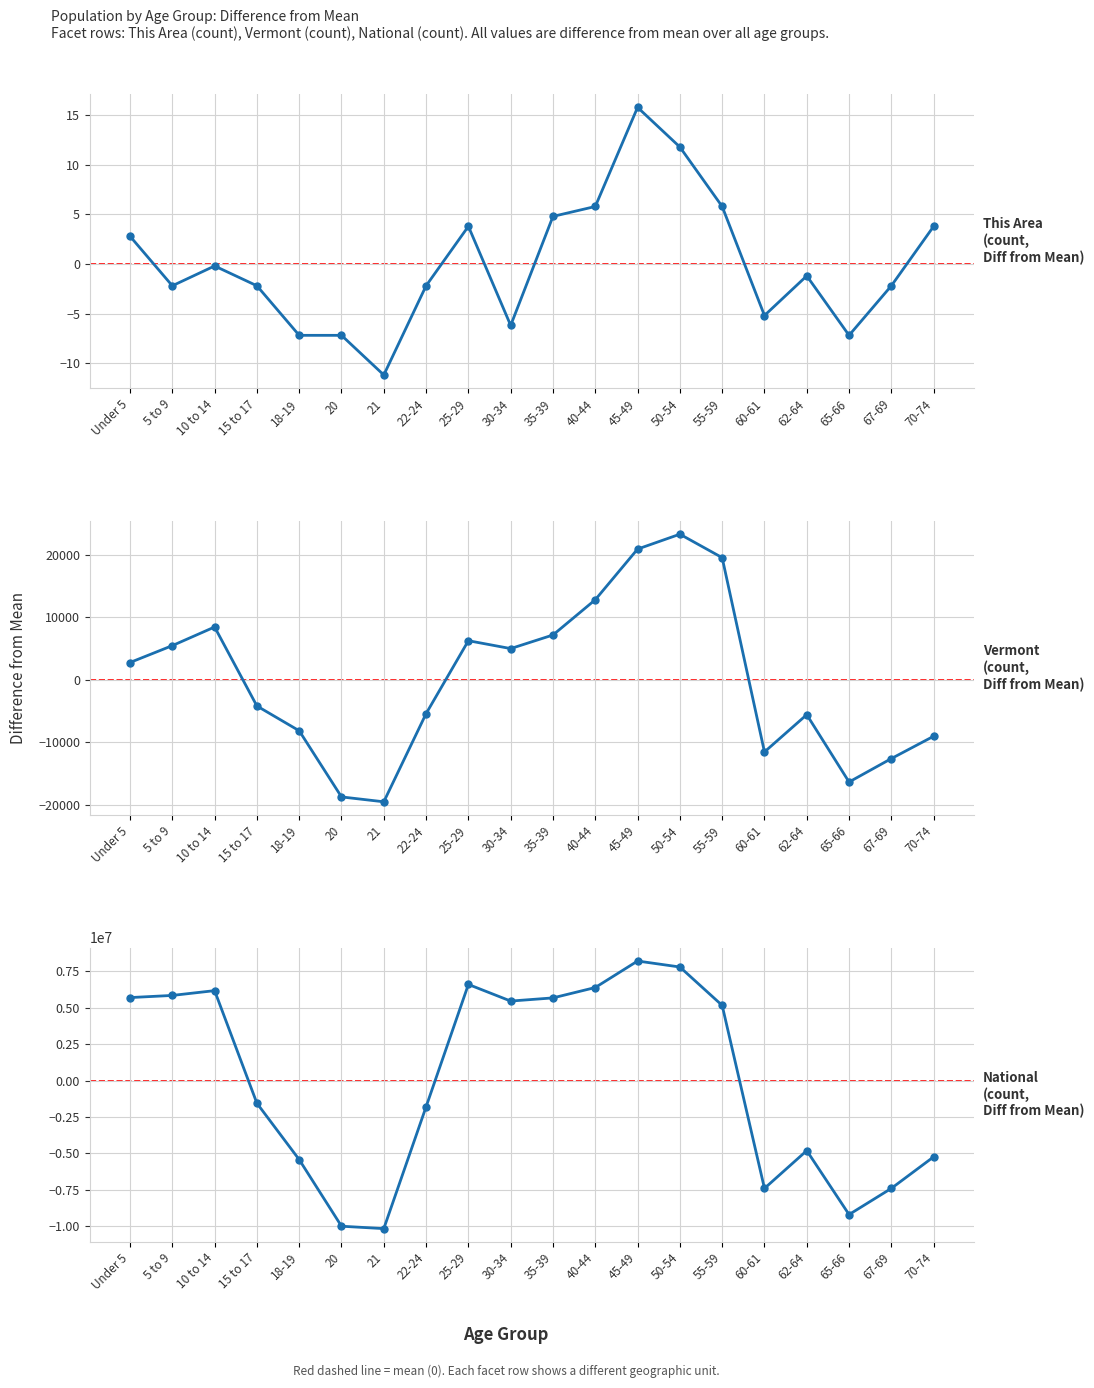

True or false: This Area has a value of -7.2 at 20.

True